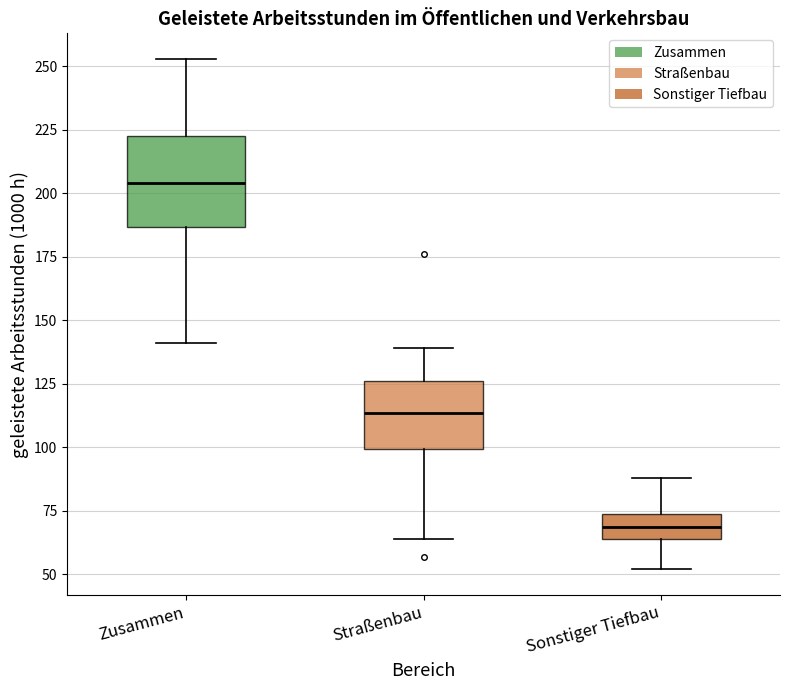

Which box's median line is the highest?

Zusammen